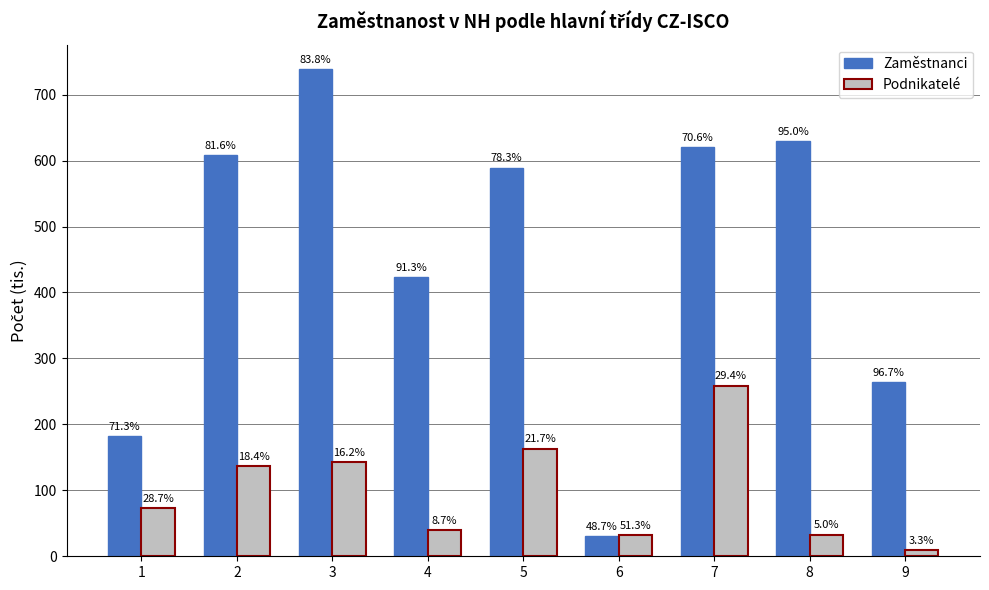

Which series has the widest spread of values?

Zaměstnanci